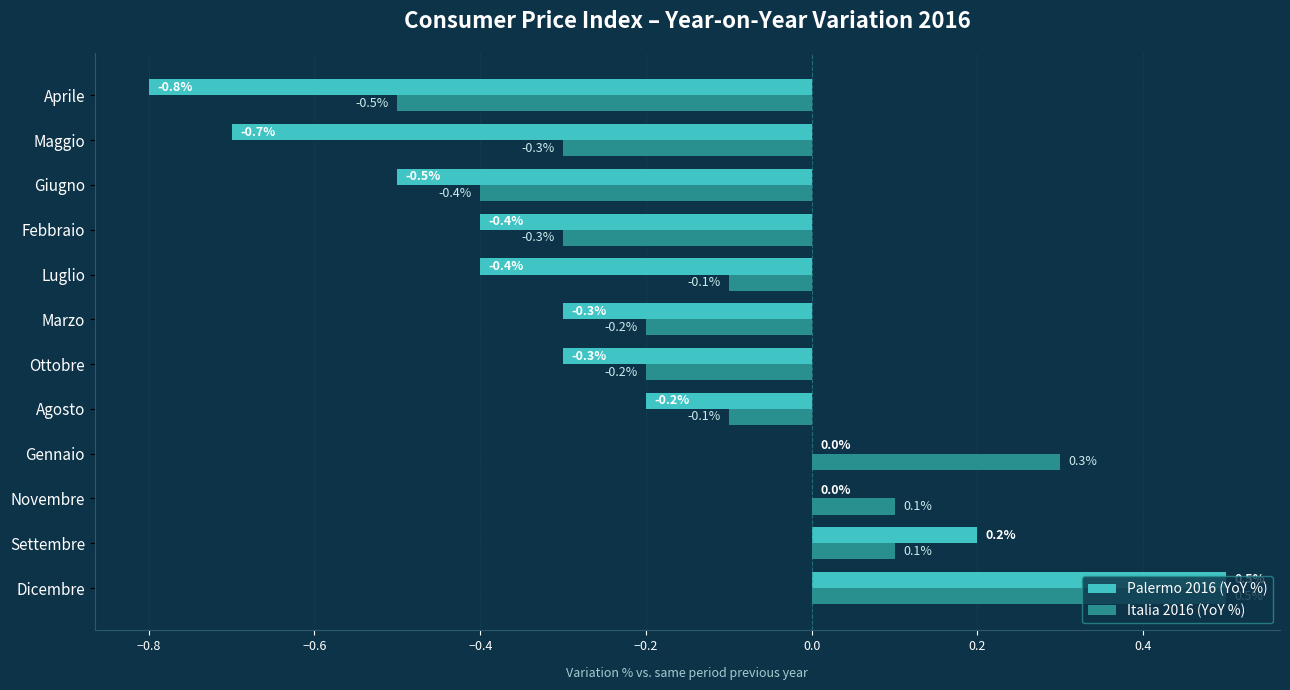

Is the value of Palermo 2016 (YoY %) at Maggio greater than the value of Italia 2016 (YoY %) at Luglio?

No